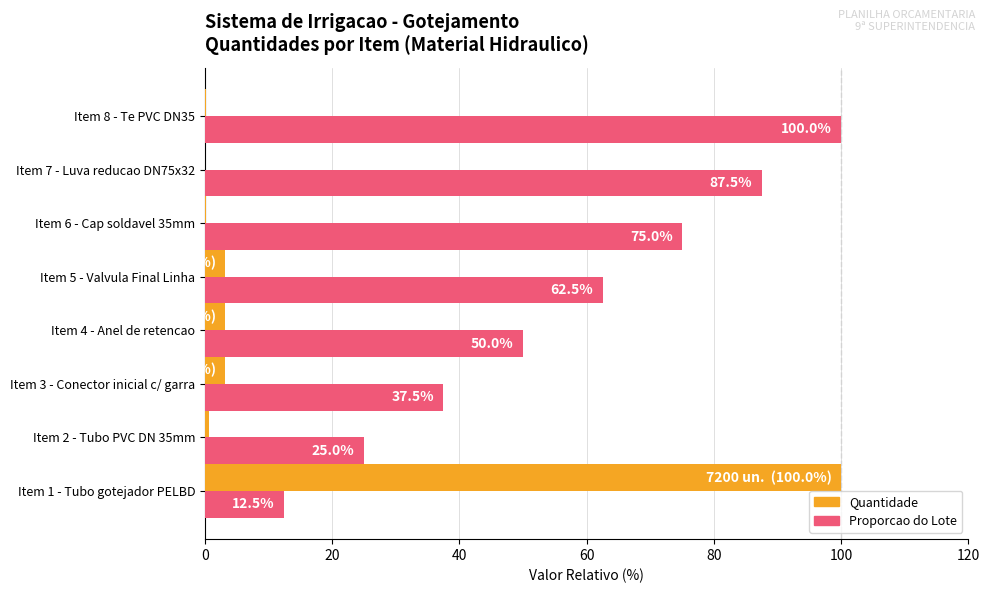

What is the maximum value shown in the chart?

100.0